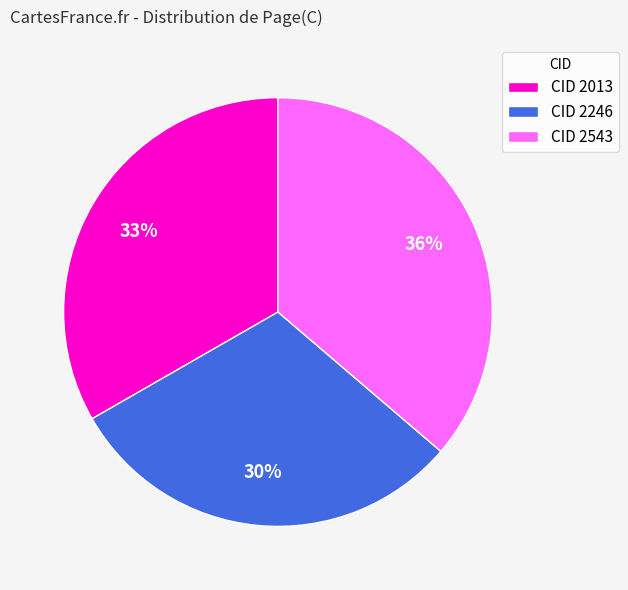

The CID 2246 slice represents 30% of the pie. True or false?

True